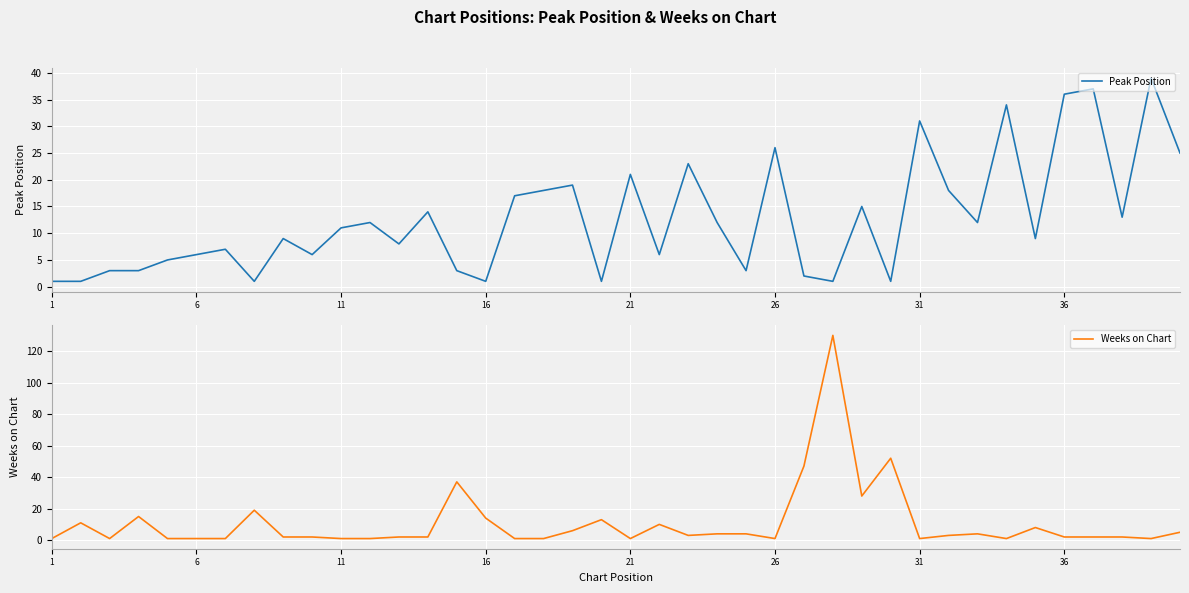

What is the highest value of the Peak Position series?

39